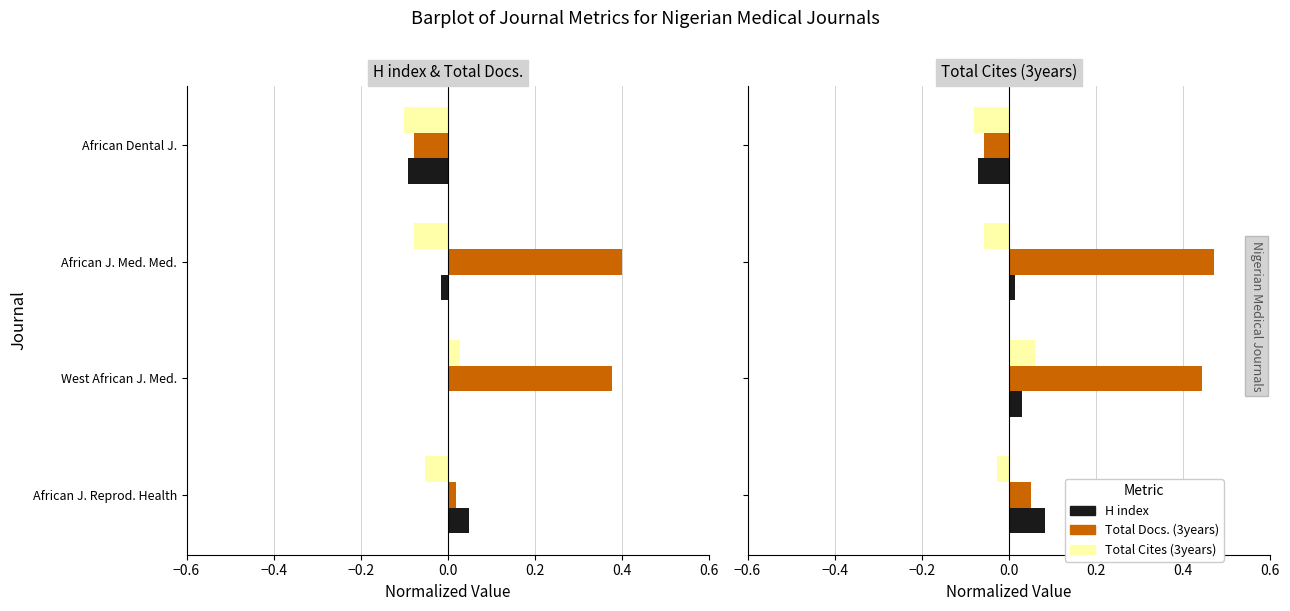

Are the bars horizontal?

Yes